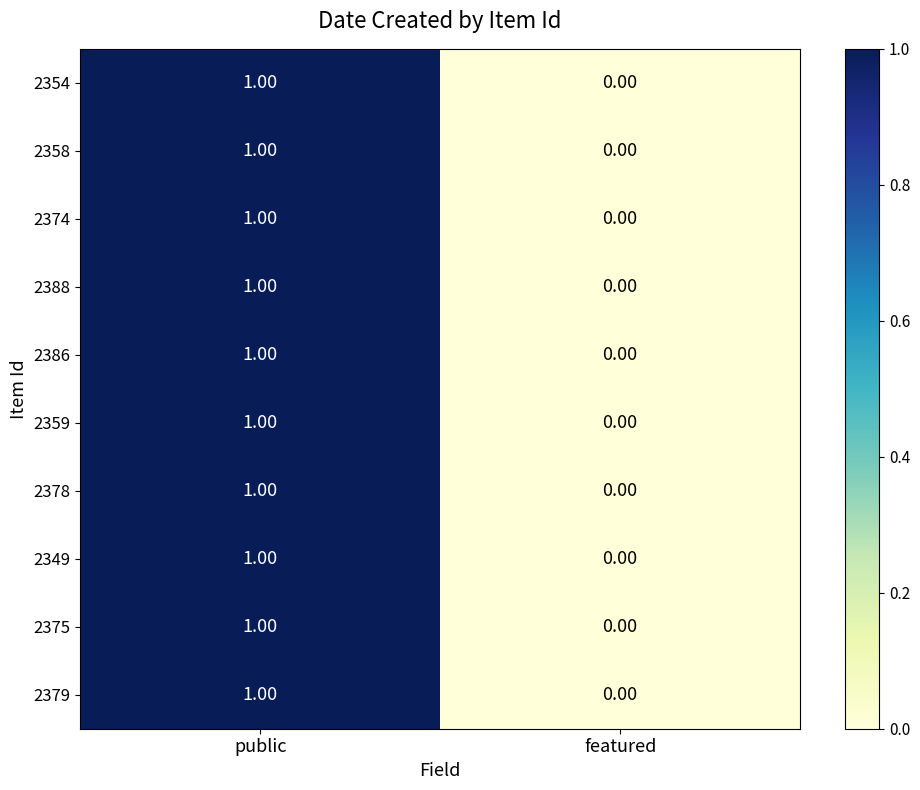

List the labels in order of 2359 value, largest first.

public, featured